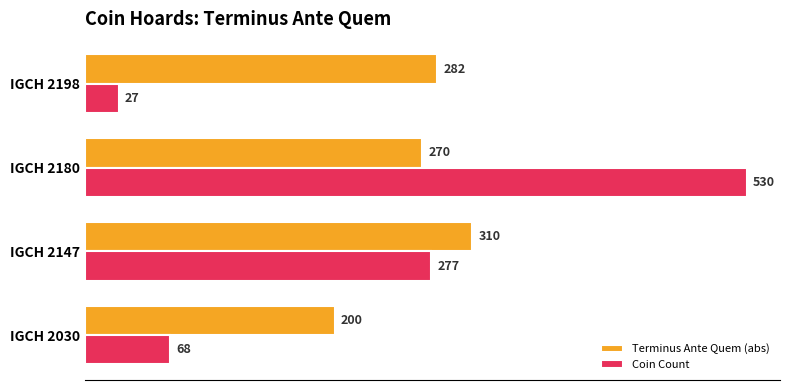

At which category is the sum across all series the highest?

IGCH 2180